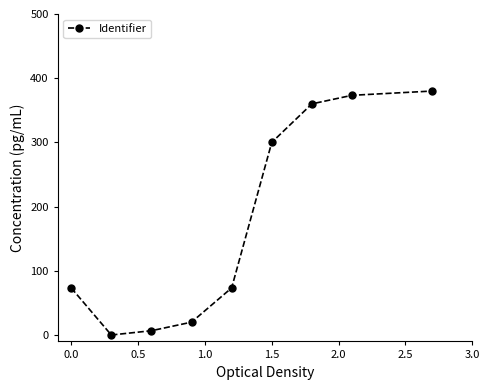

How many lines are shown in the chart?

1